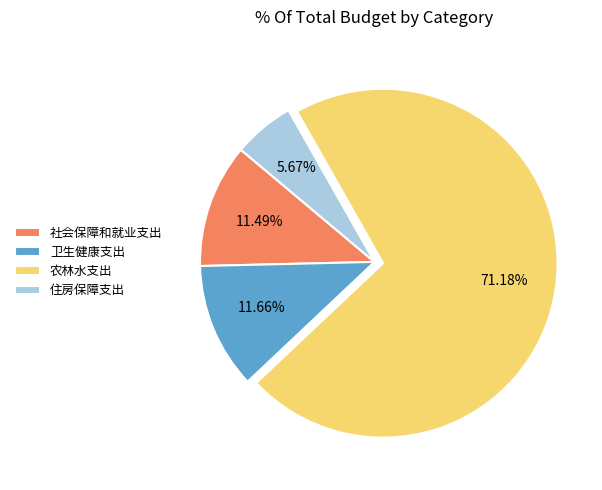

Which slice is the smallest?

住房保障支出